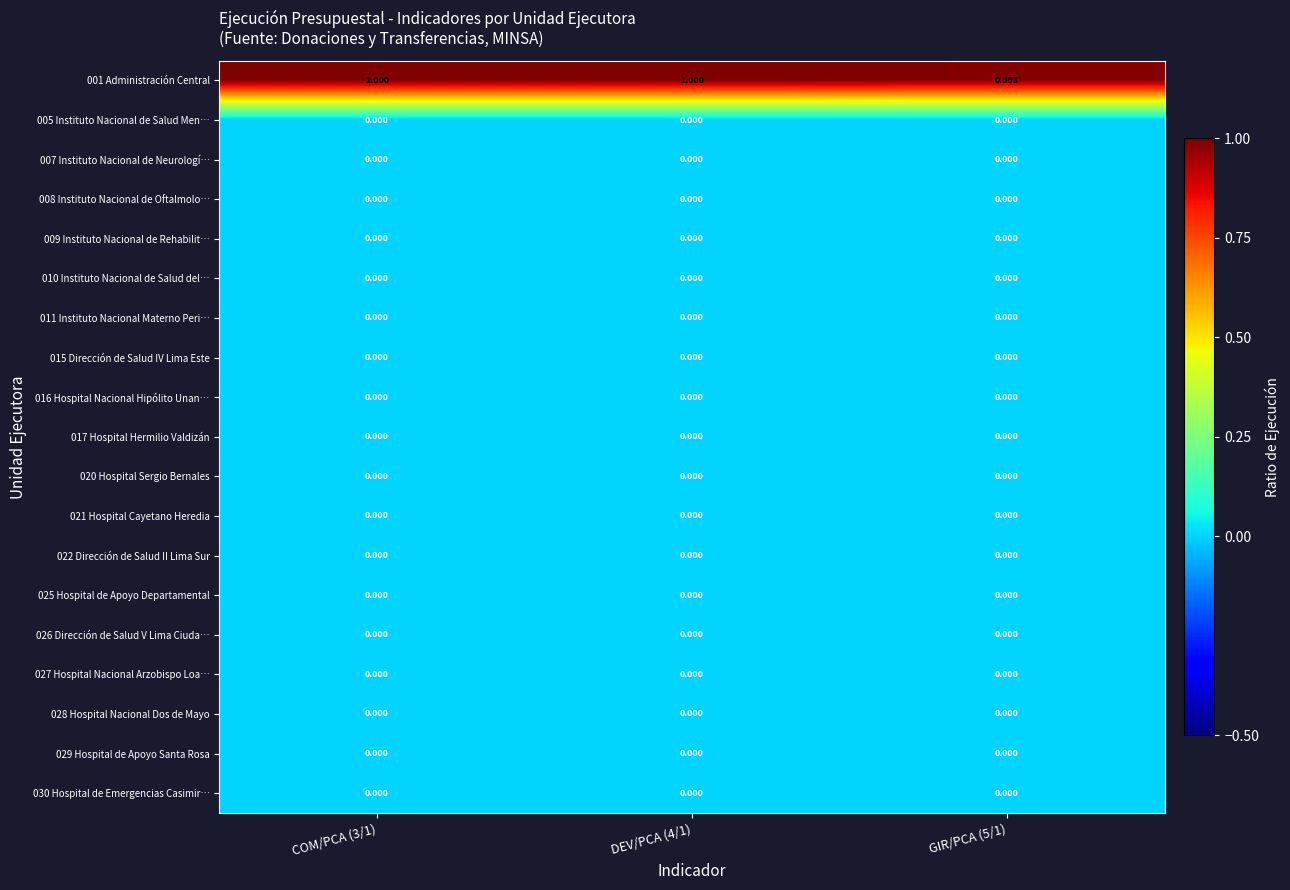

How many data points does each series have?

3